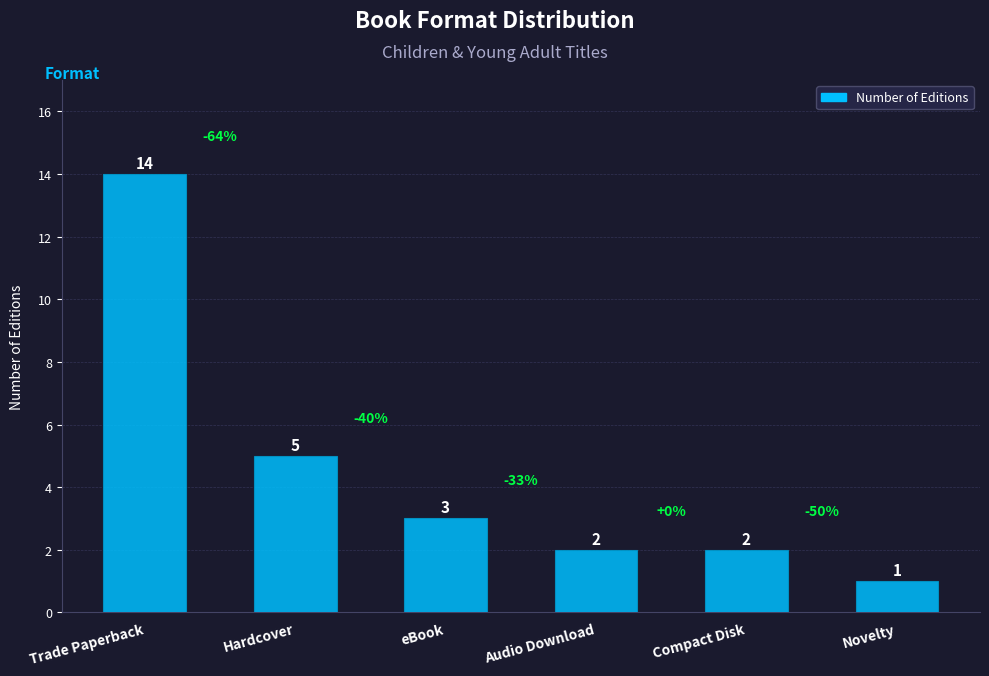

Which label corresponds to the largest value in the chart?

Trade Paperback